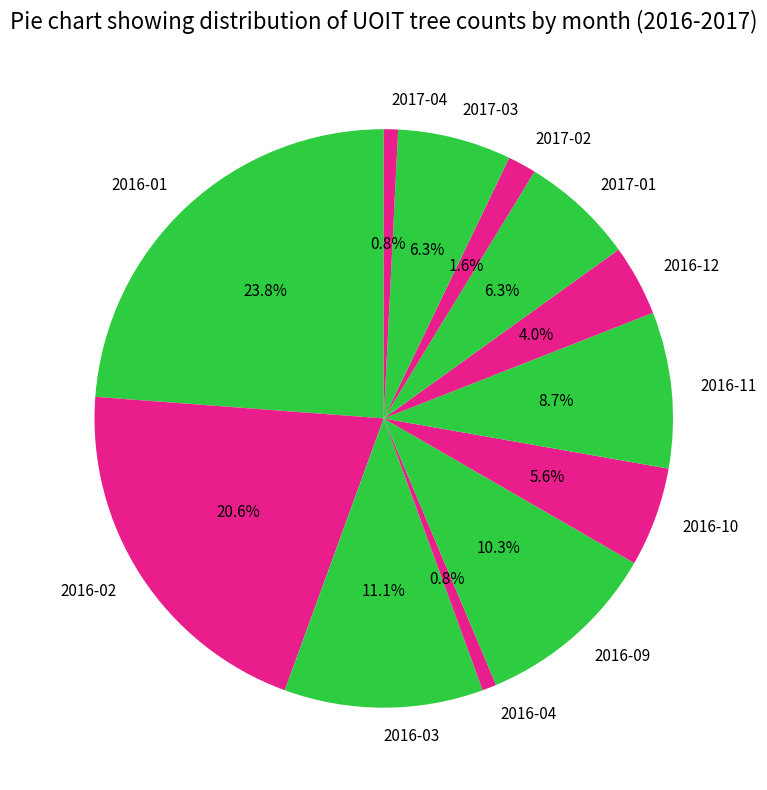

To the nearest percent, what portion does 2017-01 represent?

6%